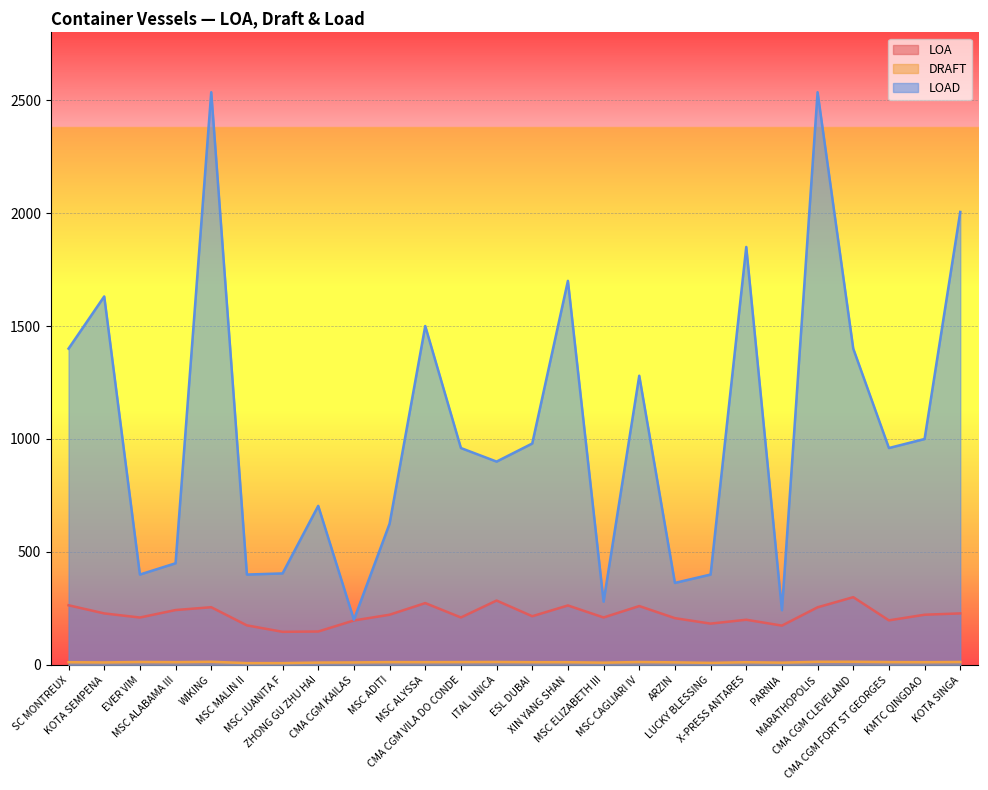

The LOAD series shows 363.0 at ARZIN. True or false?

True